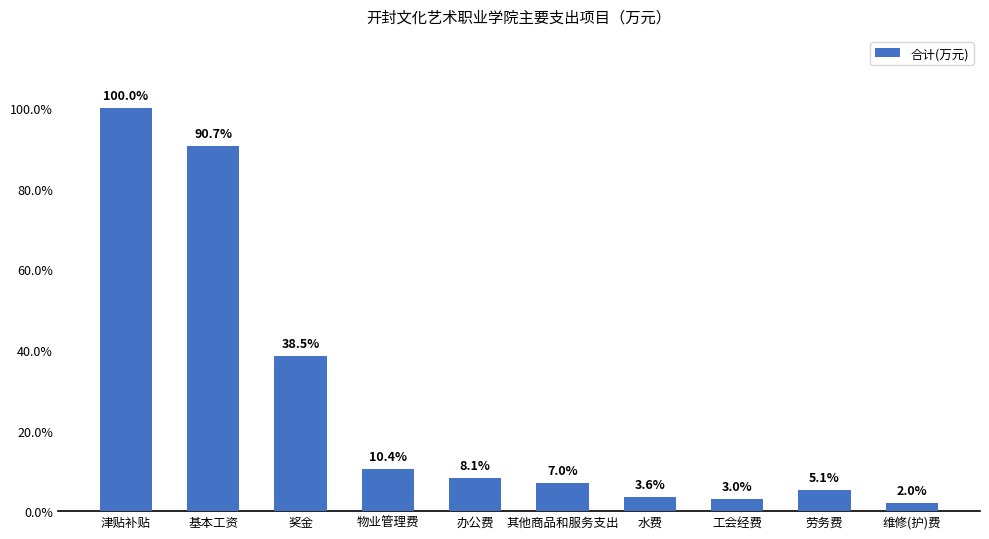

What is the difference between the maximum and minimum values?

4891